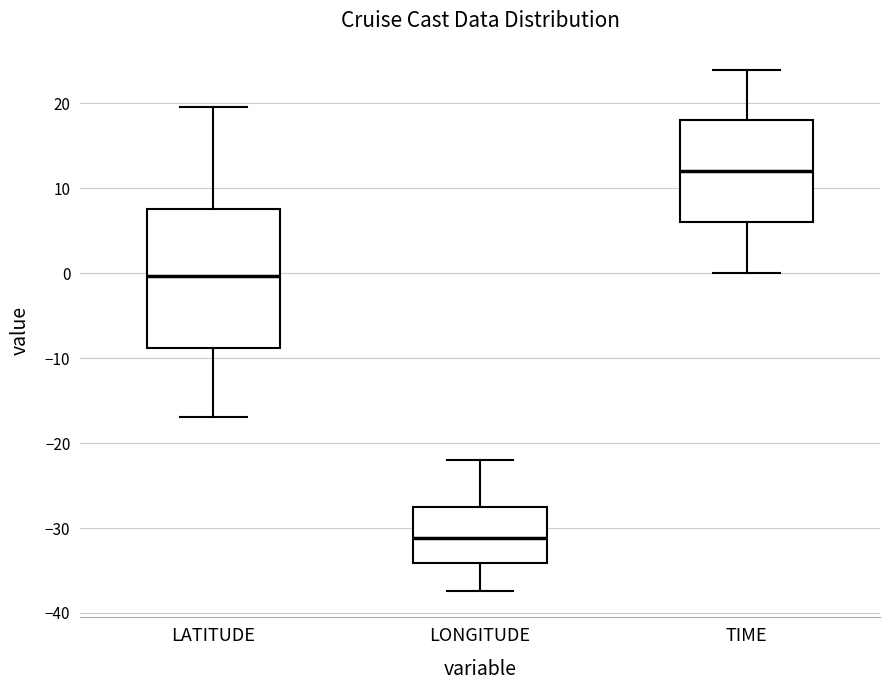

Reading left to right, transcribe this box plot: for each box, give where its median line is, the range the box spans, and where its two whiskers end, as read against the y-axis. The values are not printed on the chart, so give them approximately, as read against the axis.

LATITUDE: median 0, box -9 to 8, whiskers -17 to 20
LONGITUDE: median -31, box -34 to -28, whiskers -37 to -22
TIME: median 12, box 6 to 18, whiskers 0 to 24